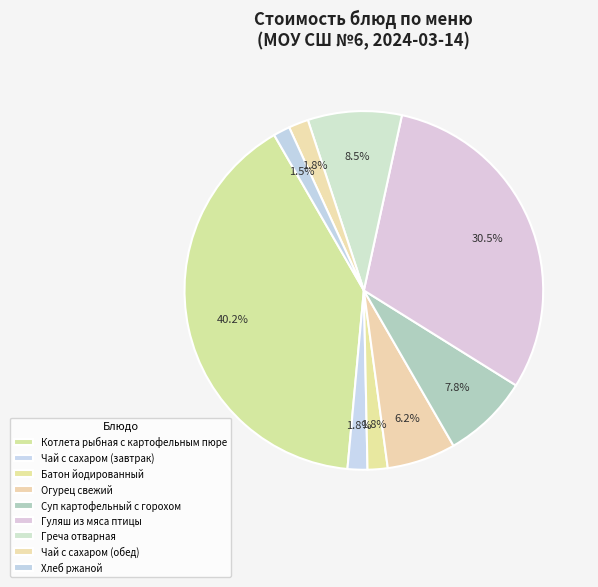

How many slices are in this pie chart?

9